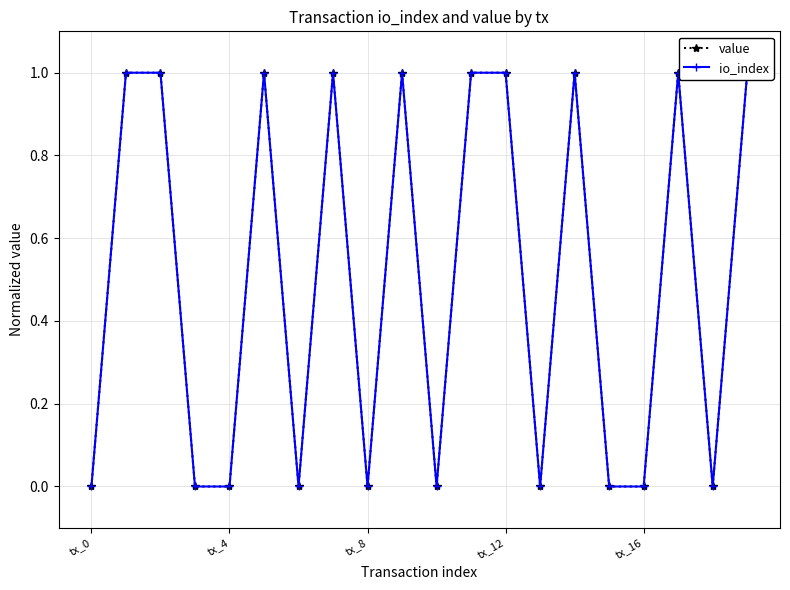

Which has a higher value, tx_12 or 5?

5